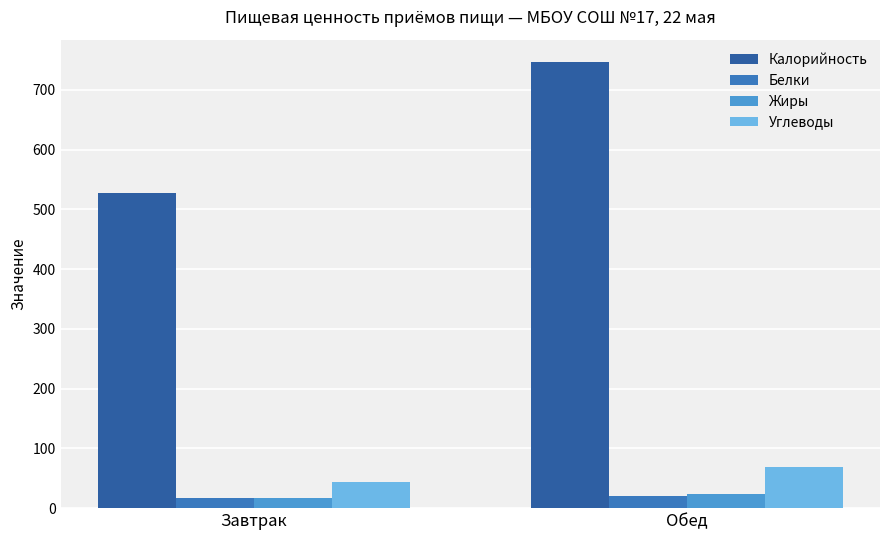

What is the label of the 1st bar from the right?

Обед